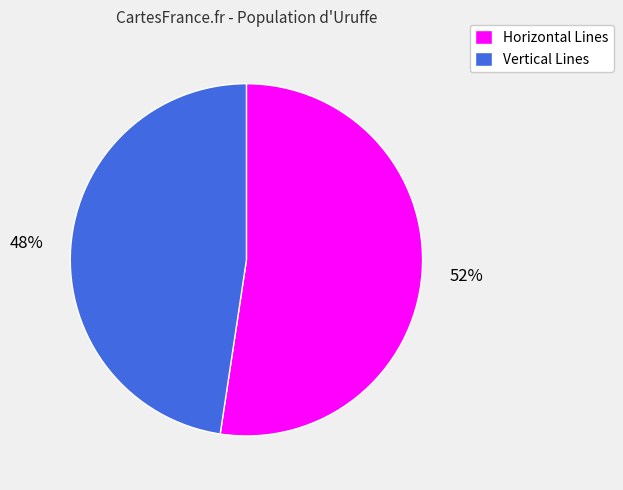

Between Vertical Lines and Horizontal Lines, which is larger?

Horizontal Lines